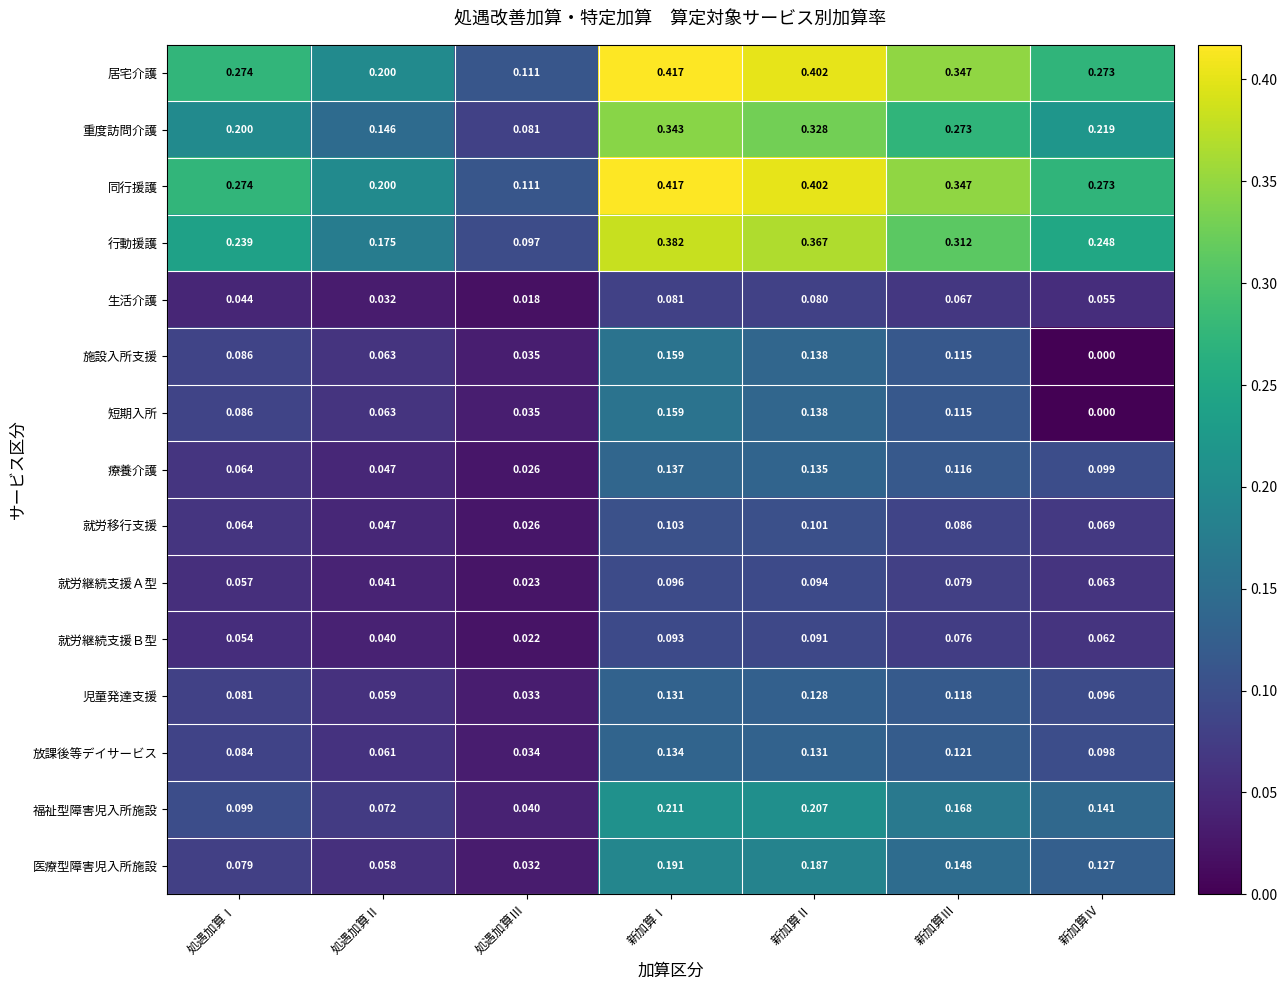

At which label is 行動援護 closest to 0?

処遇加算Ⅲ